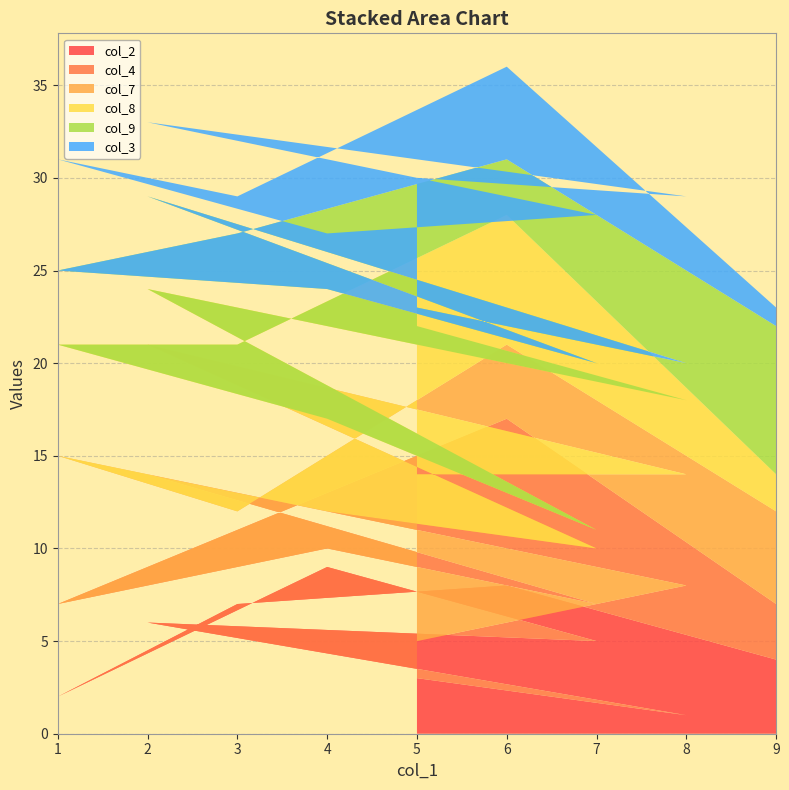

Reading left to right, extract all data points from this chart.

col_2: 5=3	8=1	2=6	7=5	4=9	1=2	3=7	6=8	9=4
col_4: 5=2	8=7	2=8	7=2	4=1	1=5	3=4	6=9	9=3
col_7: 5=9	8=6	2=7	7=3	4=2	1=8	3=1	6=4	9=5
col_8: 5=8	8=4	2=3	7=1	4=5	1=6	3=9	6=7	9=2
col_9: 5=1	8=2	2=5	7=9	4=7	1=4	3=6	6=3	9=8
col_3: 5=7	8=9	2=4	7=8	4=3	1=6	3=2	6=5	9=1